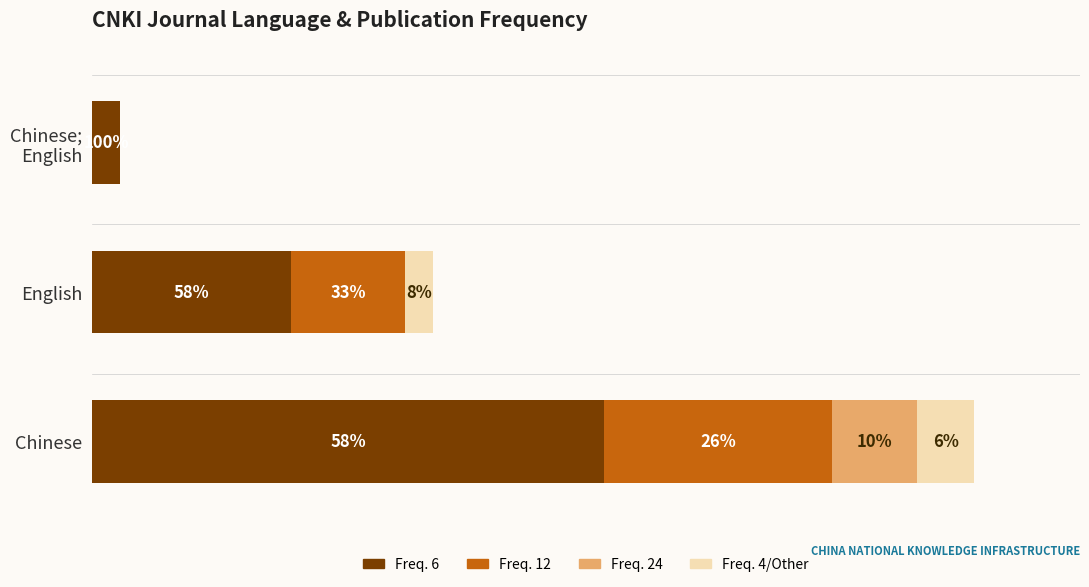

What are all the series names shown in the legend?

Freq. 6, Freq. 12, Freq. 24, Freq. 4/Other